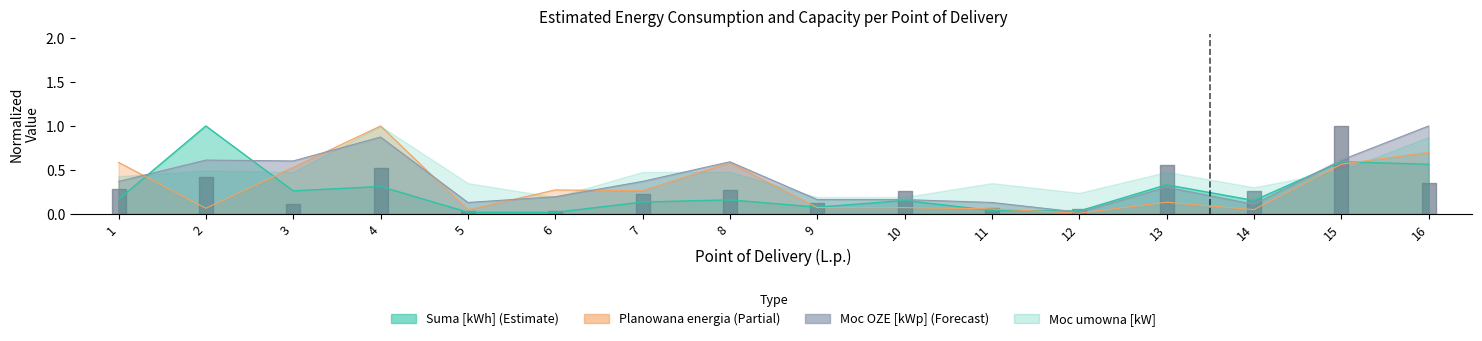

What is the total value across all series at 9?

0.3